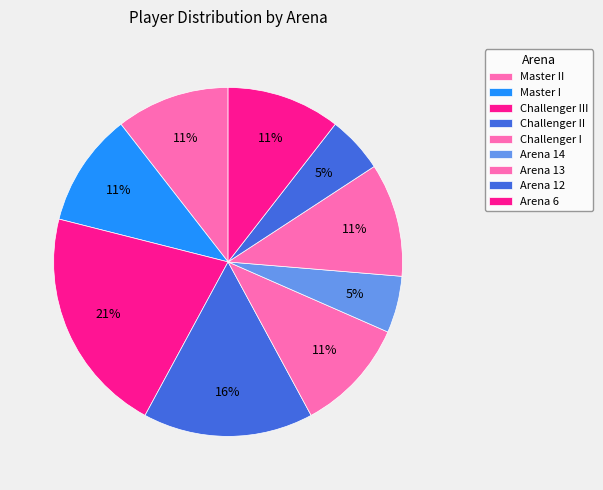

Count the number of slices in the pie.

9